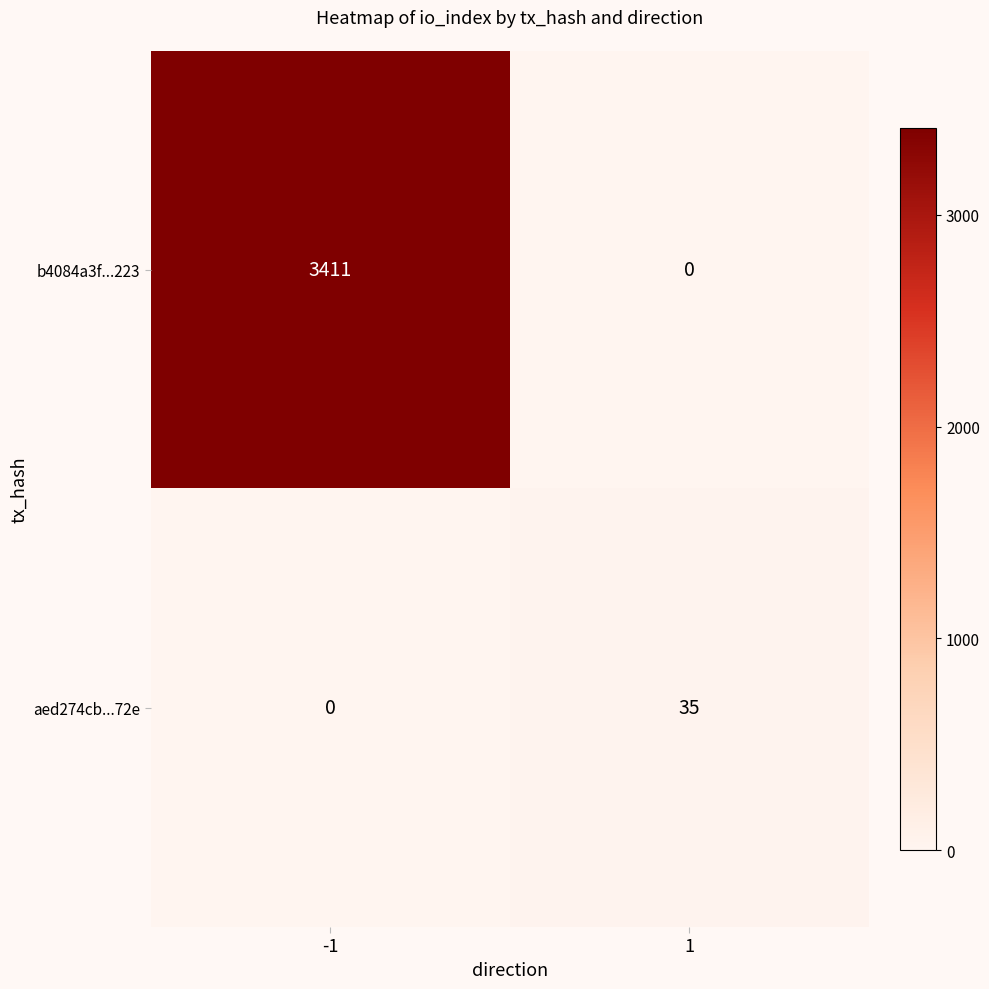

What is the sum of the aed274cb...72e values at 1 and -1?

35